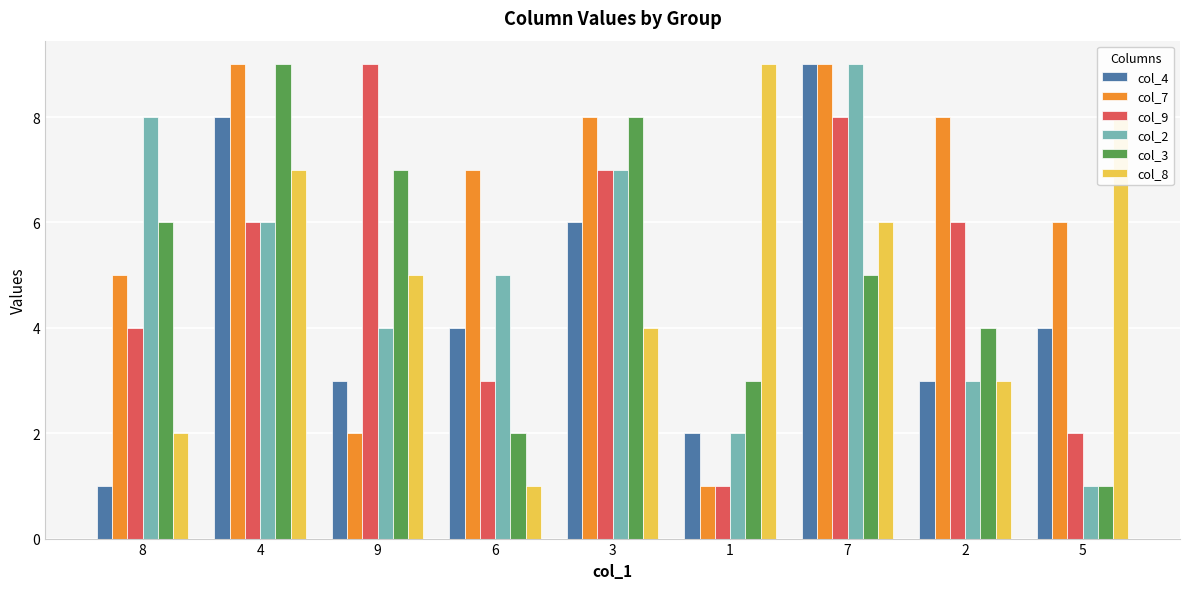

Where is col_2 nearest to the value 5?

6